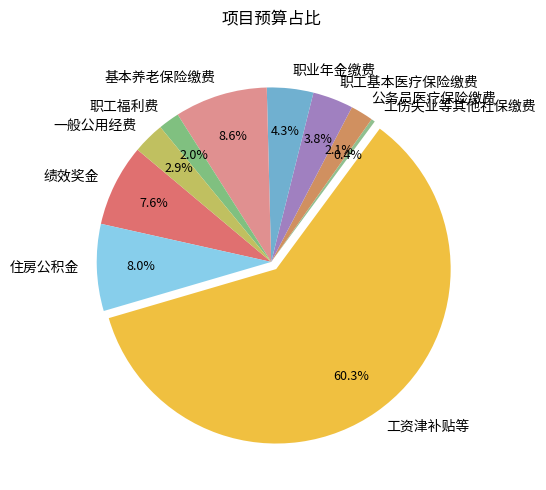

Which slice is the largest?

工资津补贴等